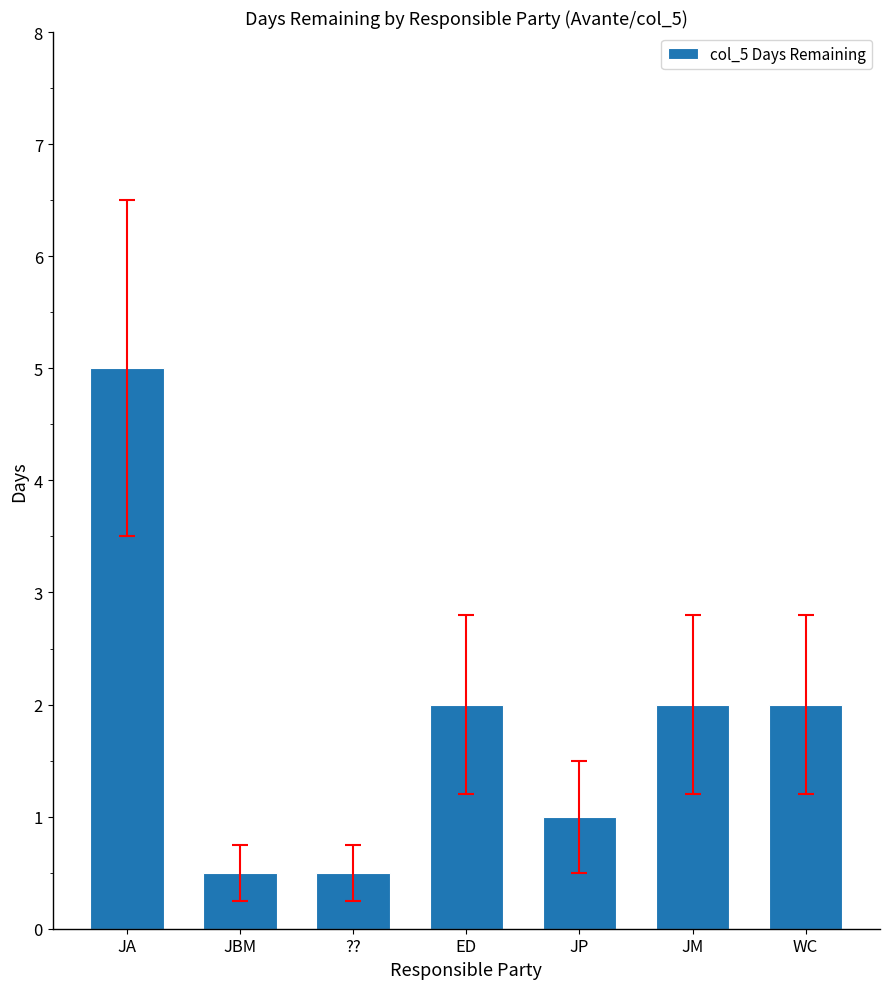

What is the label of the 7th bar from the left?

WC